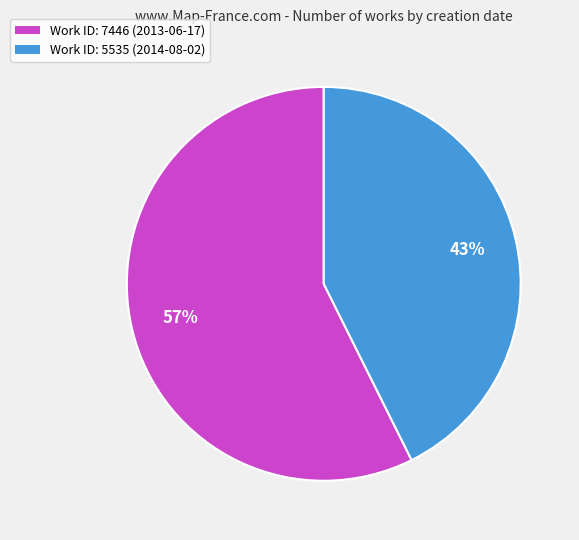

What is the smallest slice in the pie chart?

Work ID: 5535 (2014-08-02)